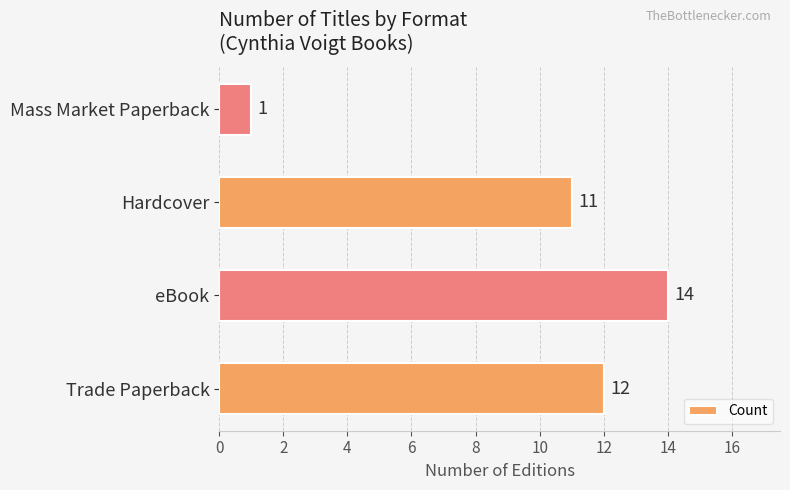

Reading bottom to top, transcribe all the data shown in this chart.

12	14	11	1